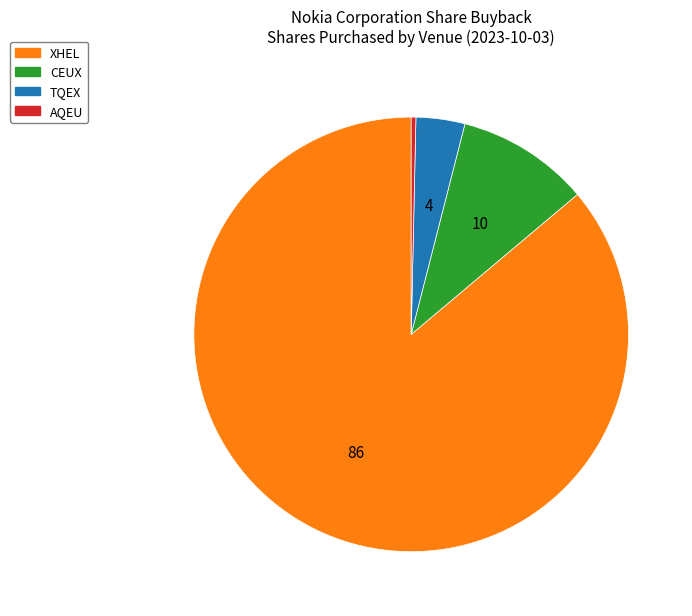

Combined, do XHEL and CEUX account for over 50%?

Yes